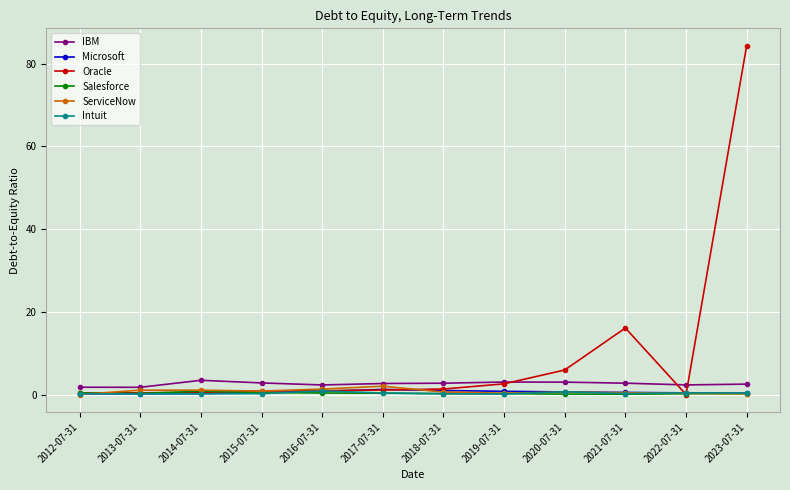

What are all the series names shown in the legend?

IBM, Microsoft, Oracle, Salesforce, ServiceNow, Intuit